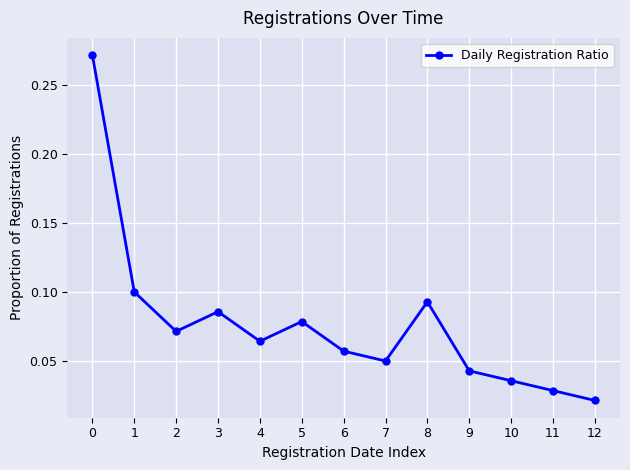

True or false: the data shows 0.0 at 5.

False